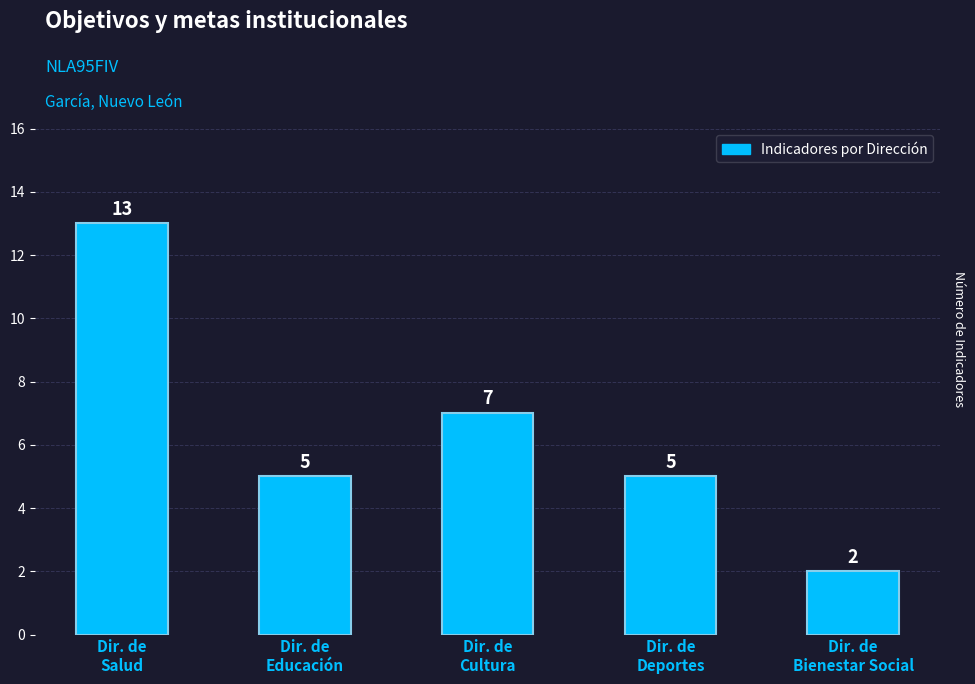

How many data points are less than 5?

1